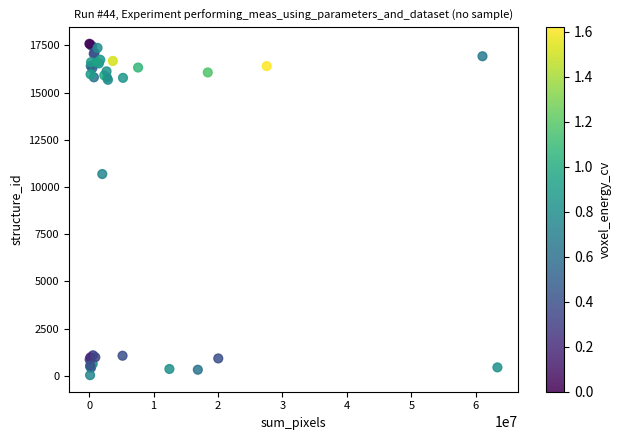

What Y value in the scatter plot is closest to 8810?

10686